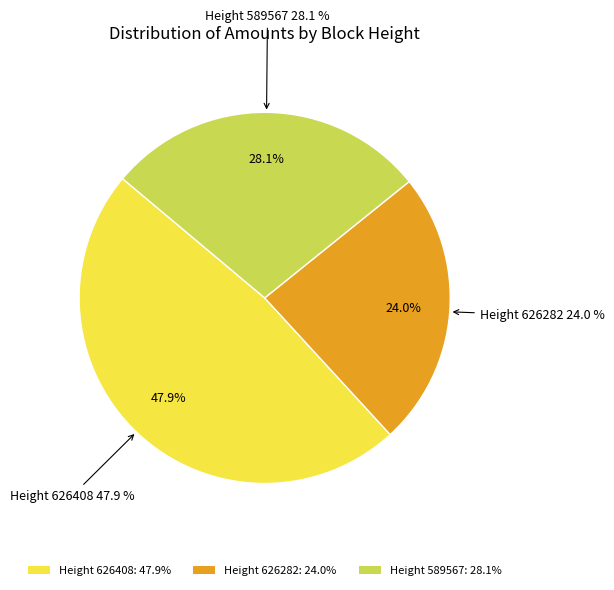

Does any single category account for the majority?

No